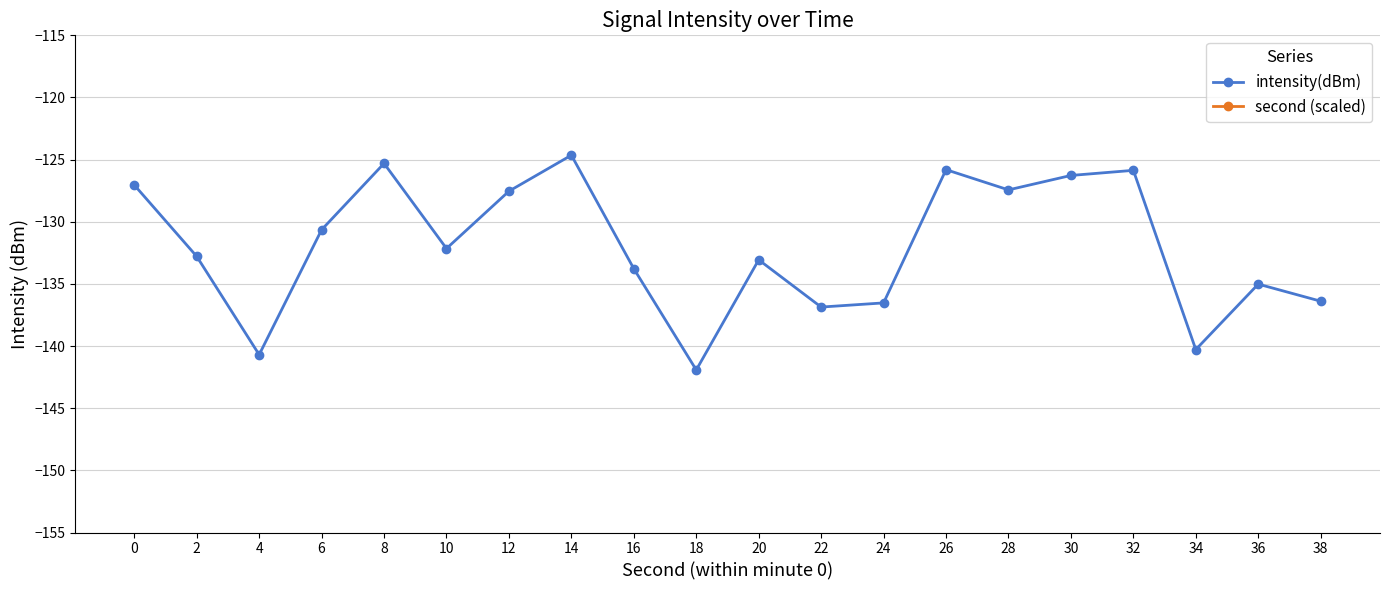

Is the value of intensity(dBm) at 18 greater than the value of second (scaled) at 8?

No